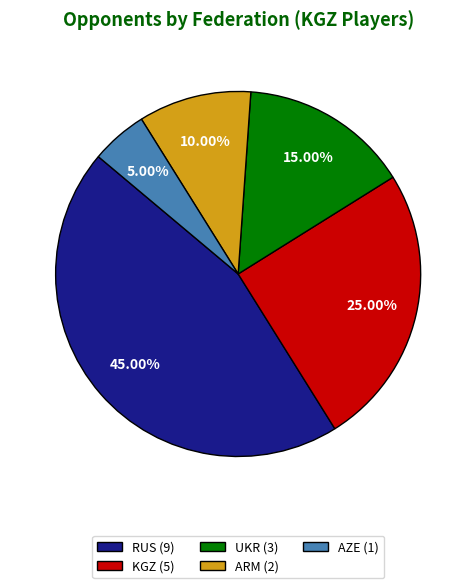

What is the ratio of the value at RUS (9) to the value at ARM (2)?

4.5